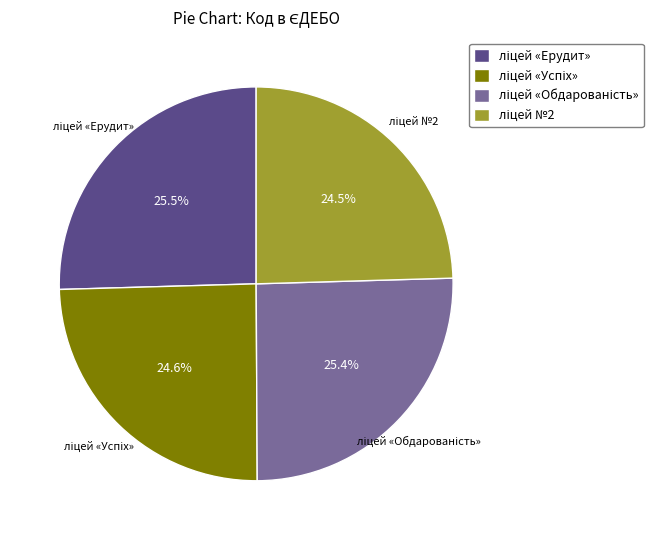

Does any single category account for the majority?

No